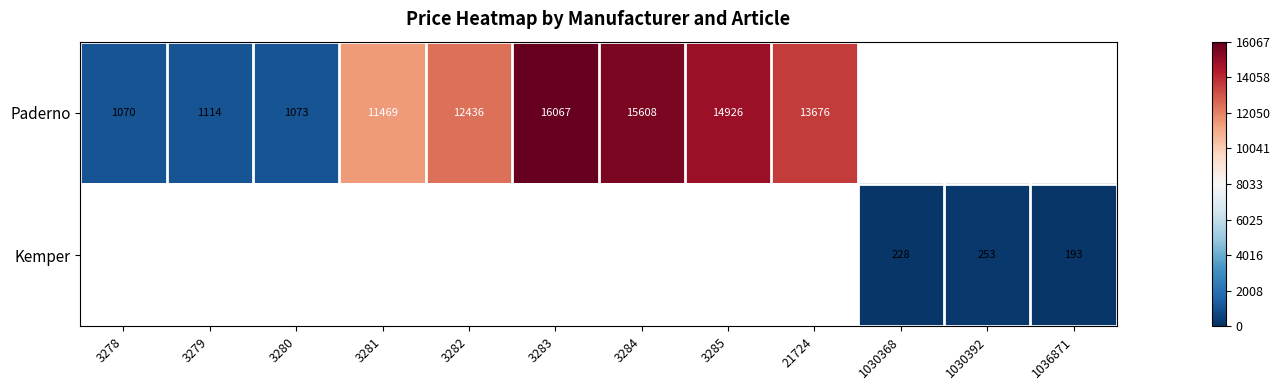

What is the sum of the Paderno values at 3284 and 21724?

29284